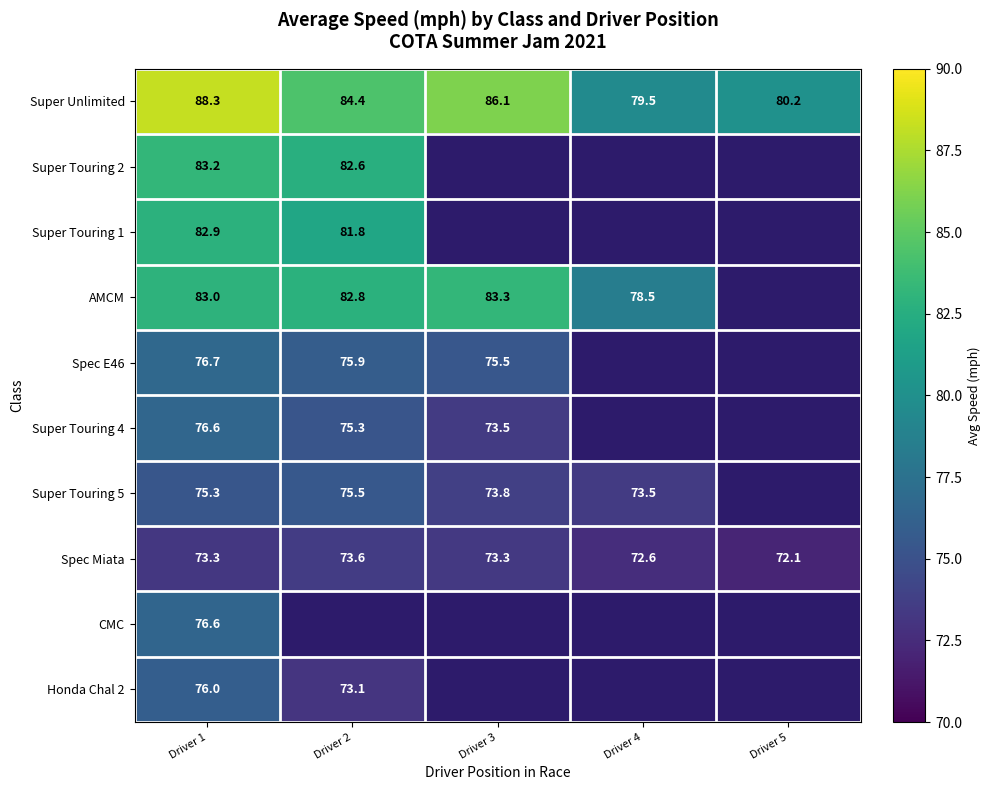

Between Driver 1 and Driver 5, which is larger?

Driver 1